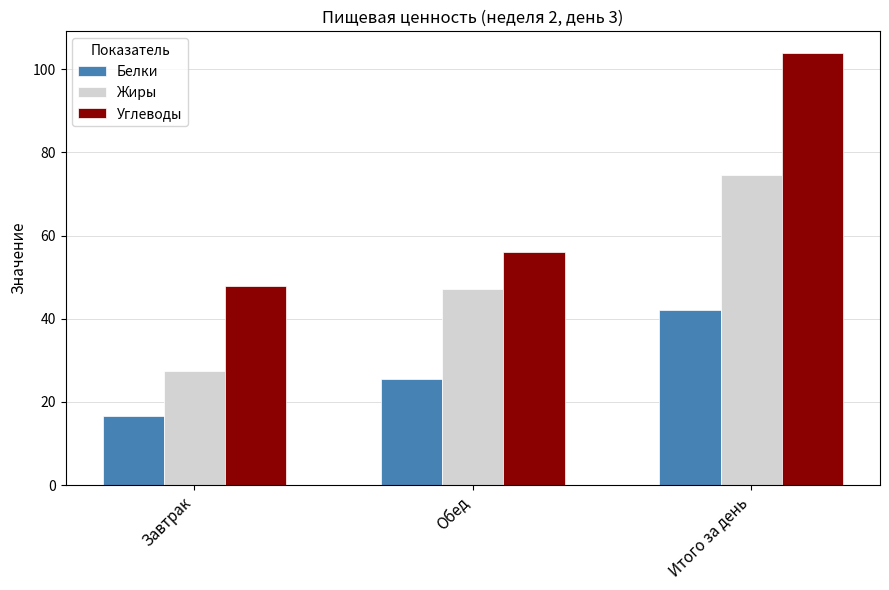

Rank the series by their average value, from highest to lowest.

Углеводы, Жиры, Белки